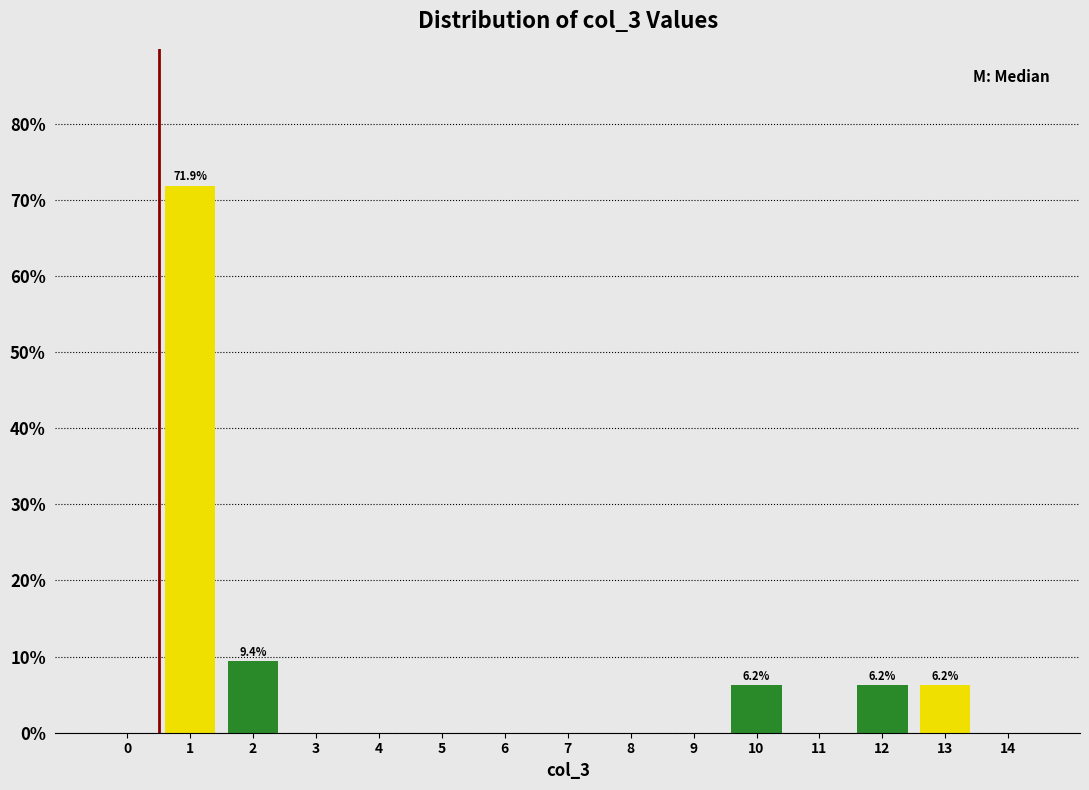

What is the sum of all values?

100.0